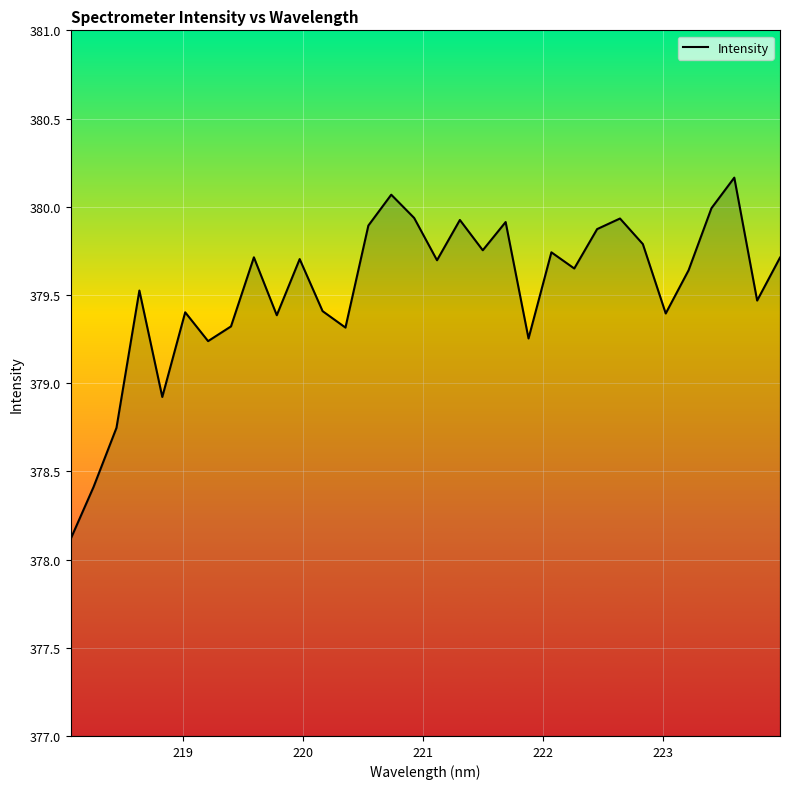

What is the difference between the maximum and minimum values?

2.0